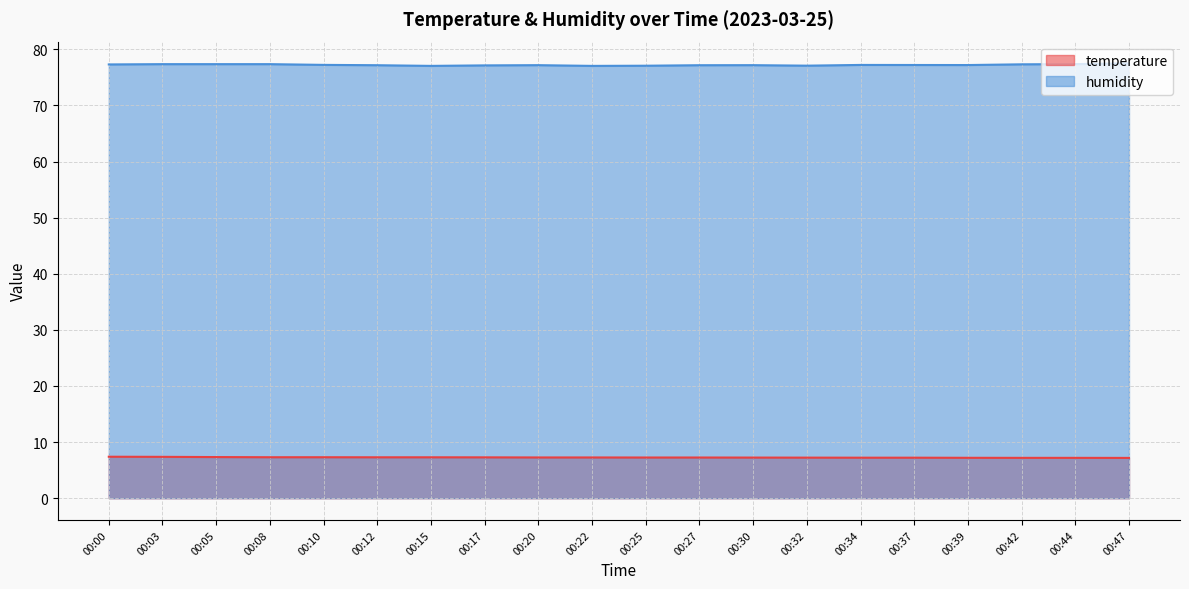

At which label is temperature closest to 7?

00:47